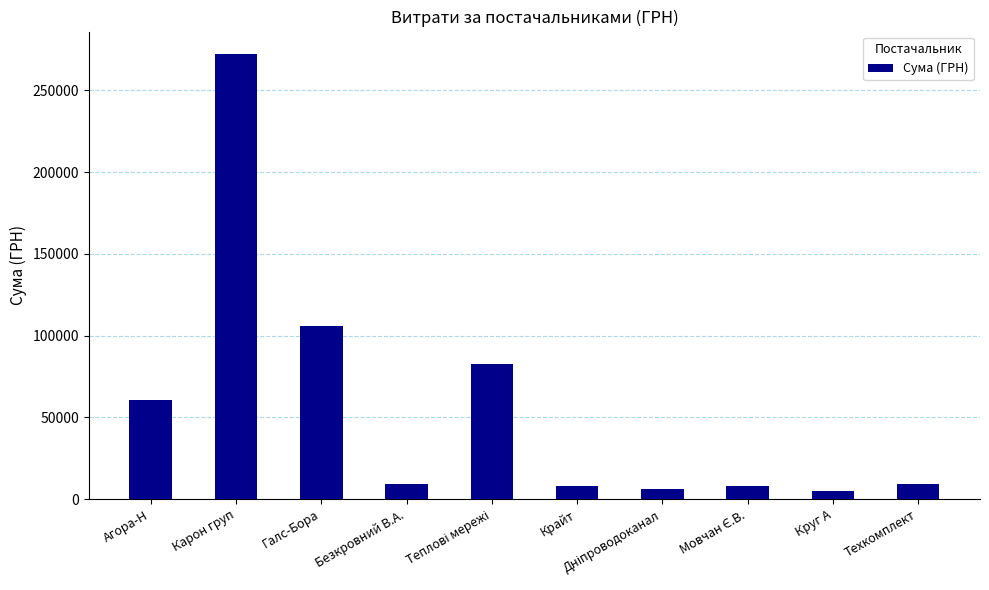

What is the change in value from Агора-Н to Безкровний В.А.?

-51833.8